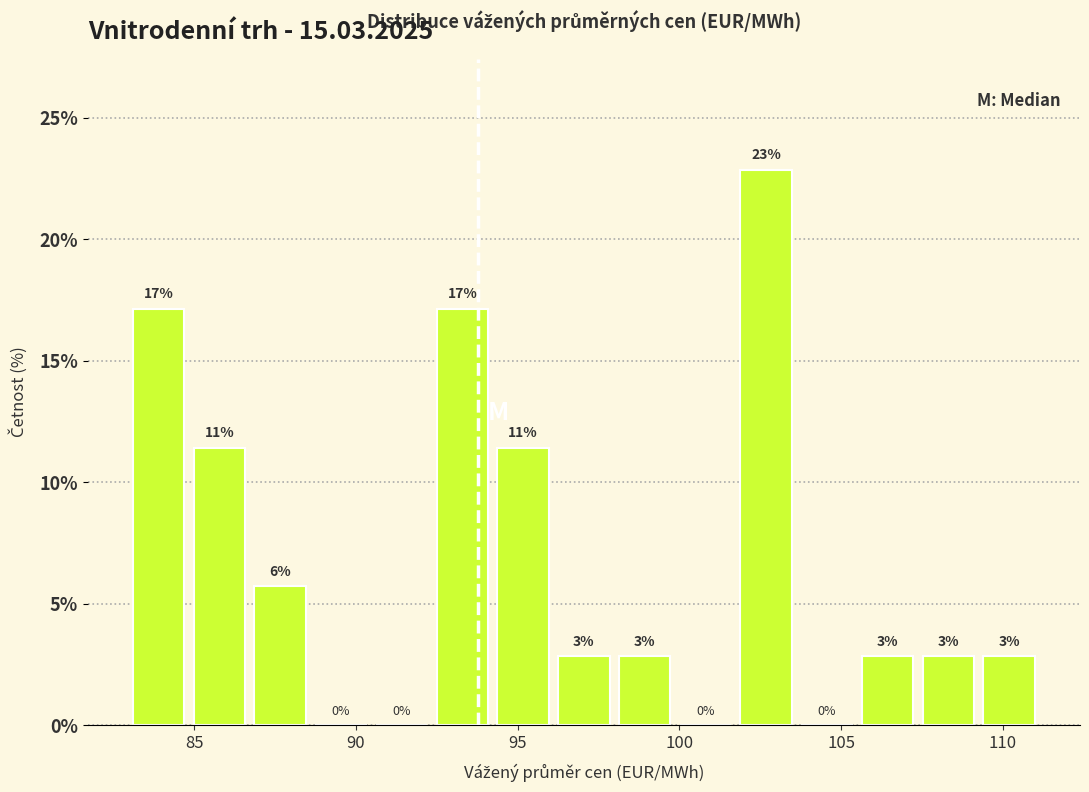

Read against the x-axis, roughly where is the centre of the tallest bar?

102.5